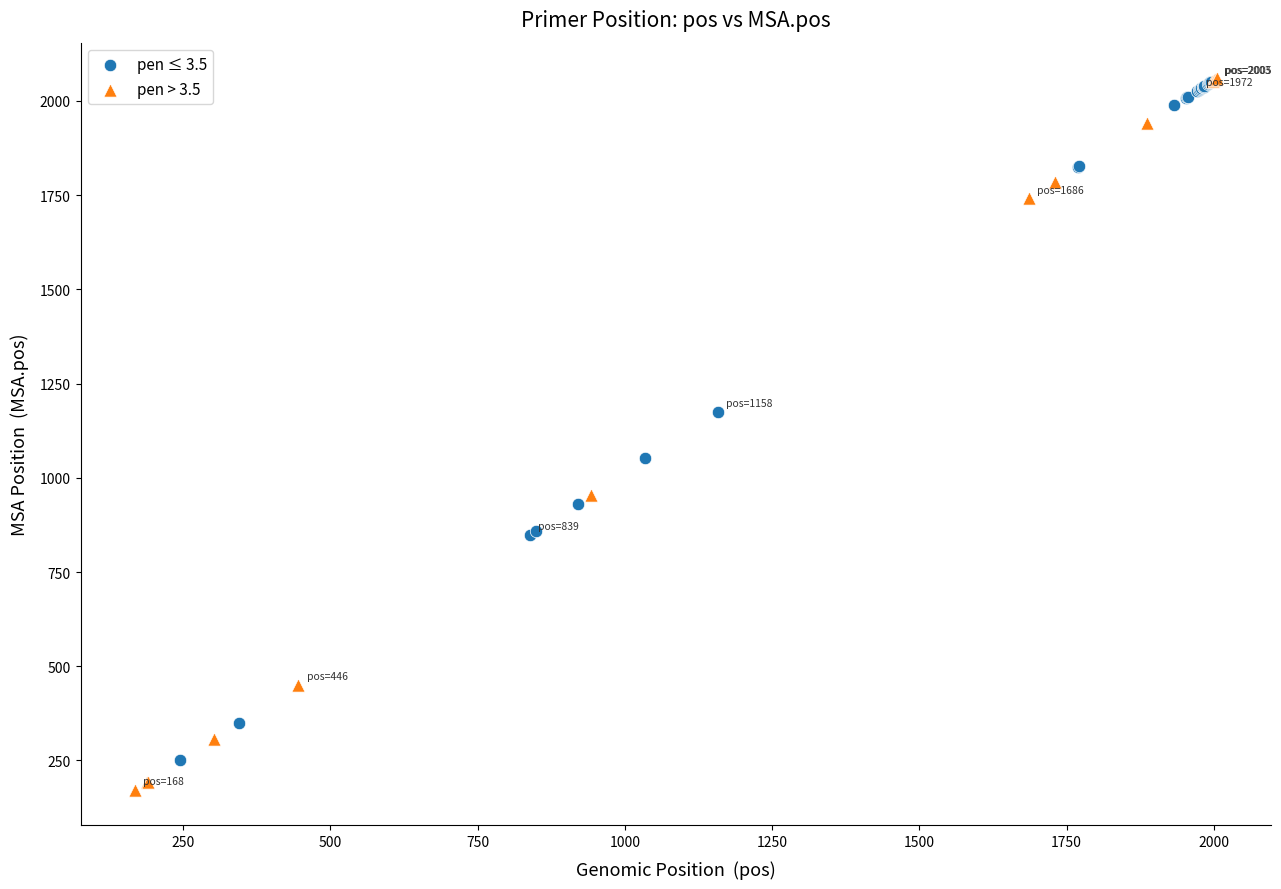

Which series has the widest spread of Y values?

pen > 3.5